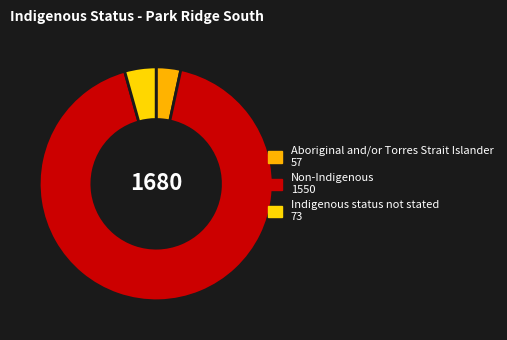

Count the number of slices in the pie.

3